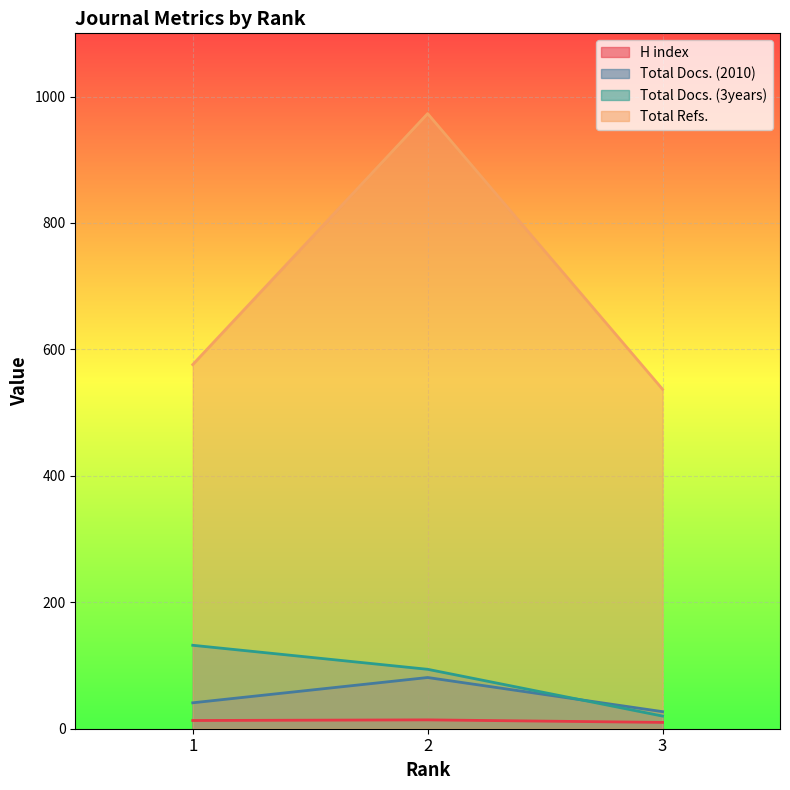

What is the difference between the maximum and second lowest values in the Total Refs. series?

397